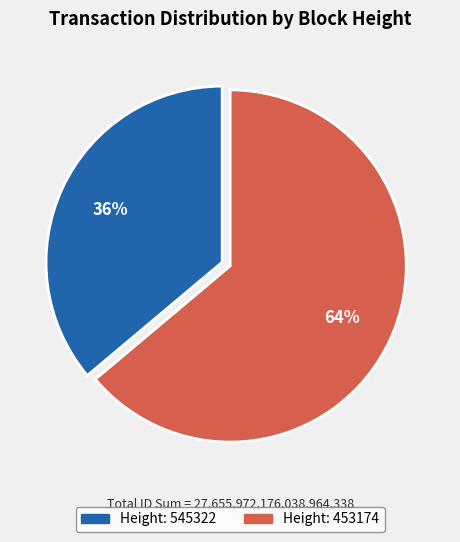

To the nearest percent, what is the difference between the largest and smallest slice percentages?

28%